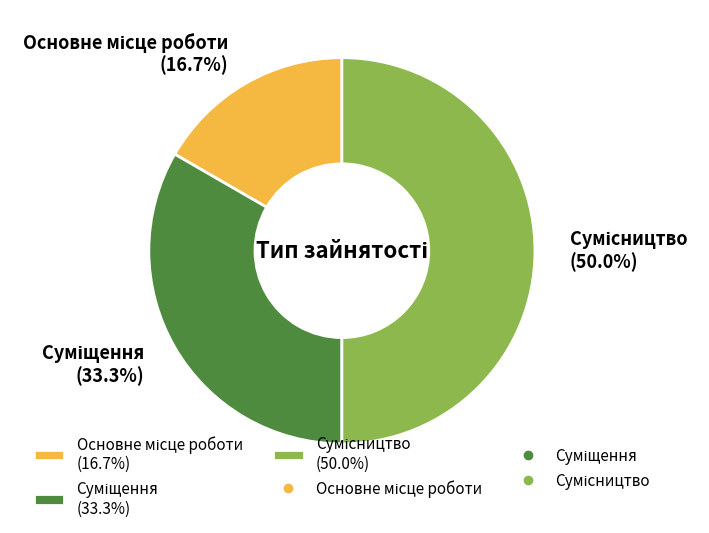

To the nearest percent, what is the difference between the Суміщення and Основне місце роботи slice percentages?

17%